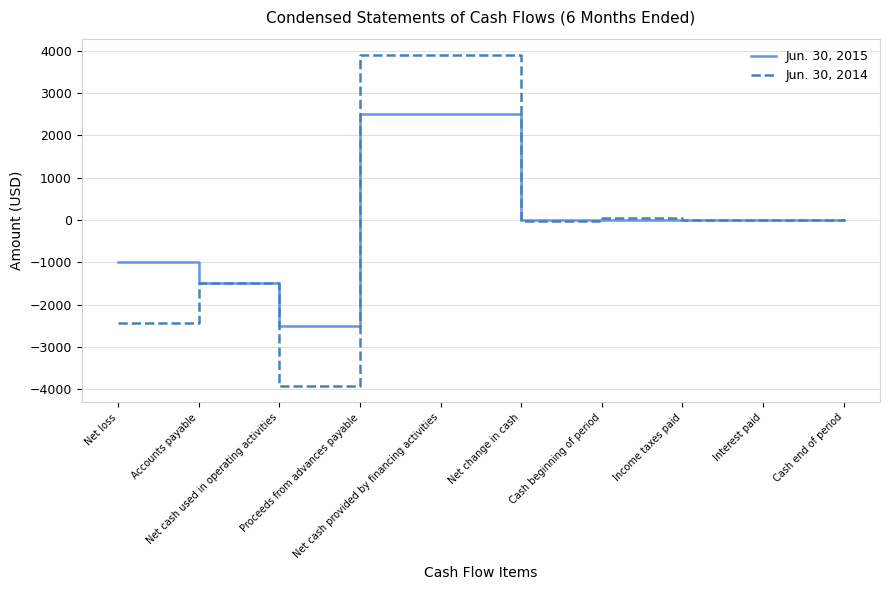

What is the minimum value for Jun. 30, 2014?

-3922